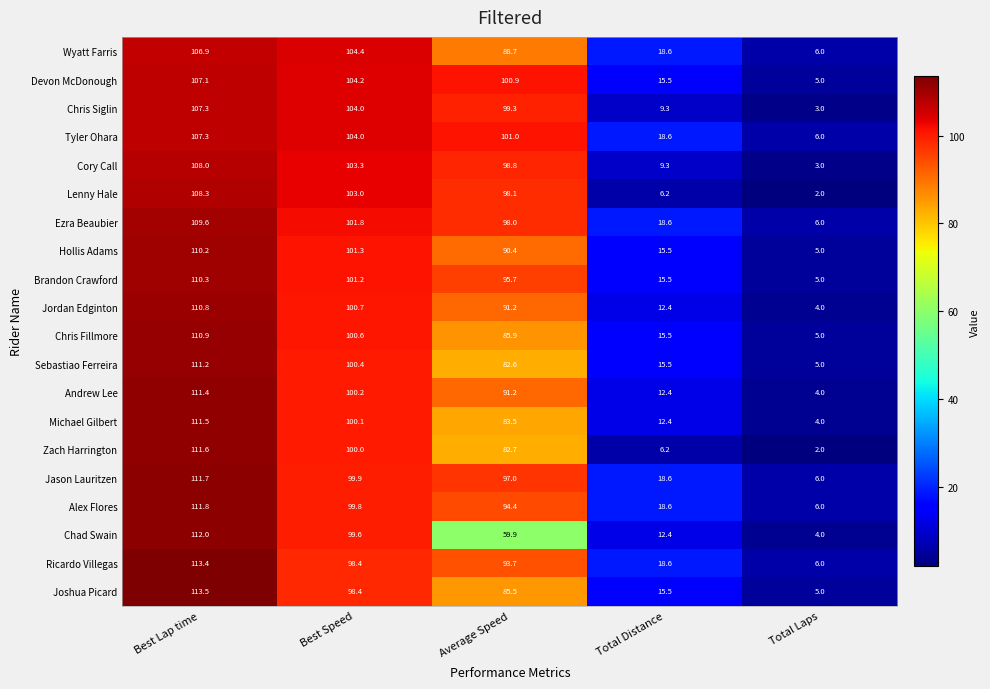

True or false: Alex Flores has a value of 3.8 at Total Laps.

False